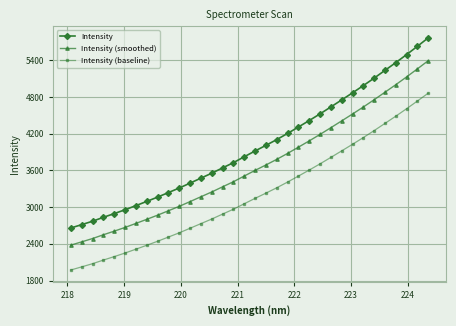

What is the difference between the second highest and minimum values in the Intensity series?

2968.5